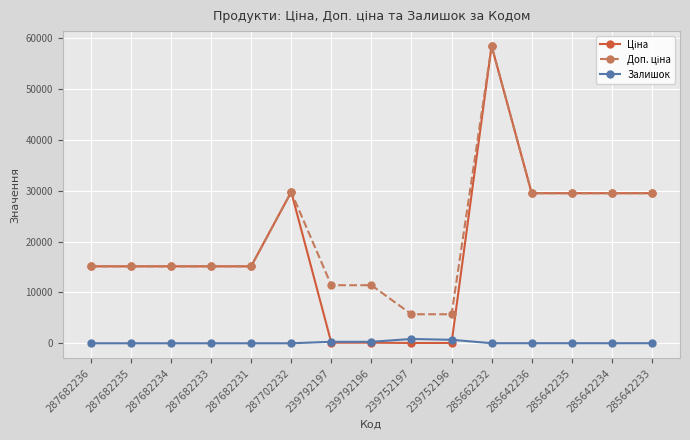

At how many categories does at least one series exceed 22097?

6